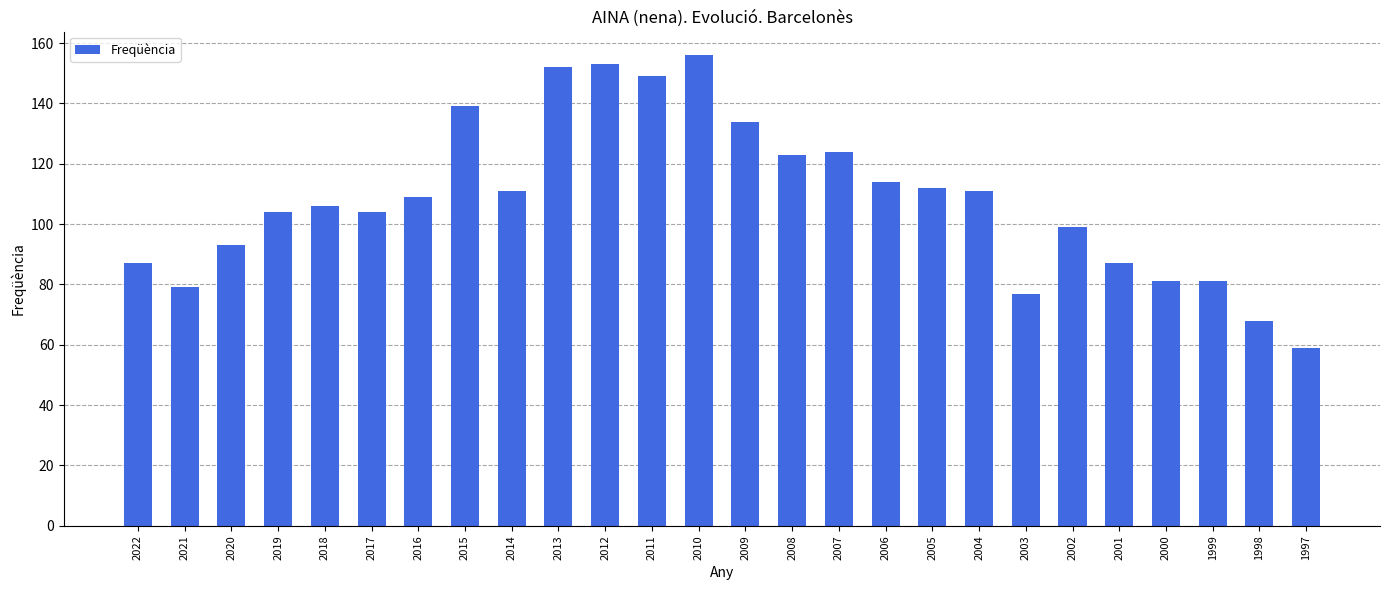

Which label corresponds to the smallest value in the chart?

1997